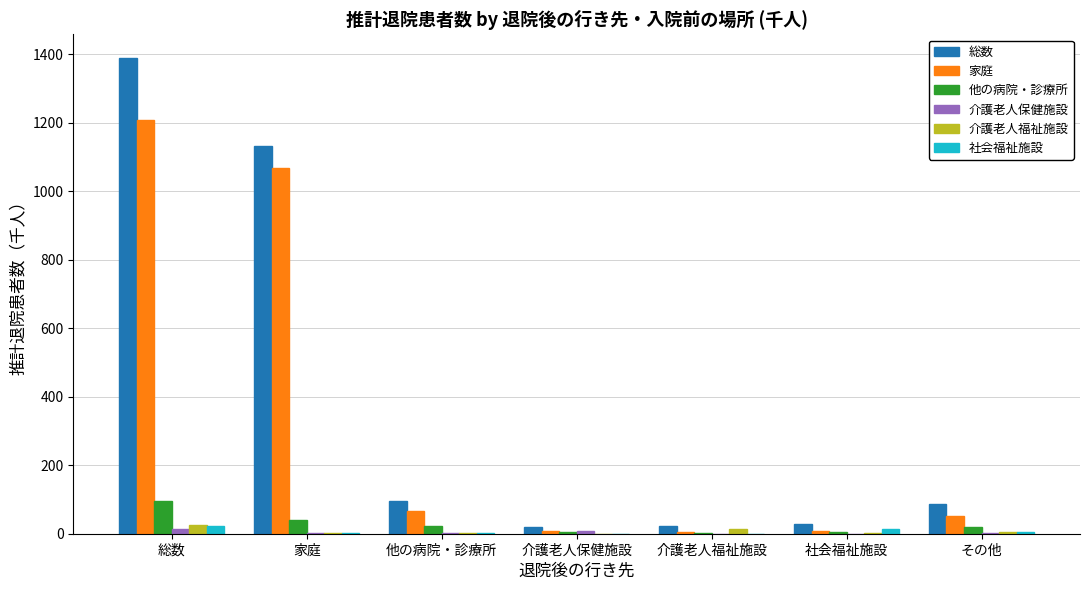

The value of 総数 at 家庭 is 1131.6. True or false?

True